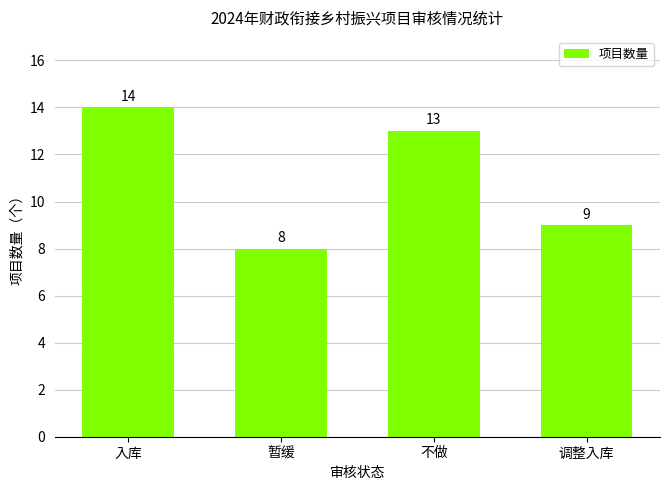

List the labels in order of value, largest first.

入库, 不做, 调整入库, 暂缓